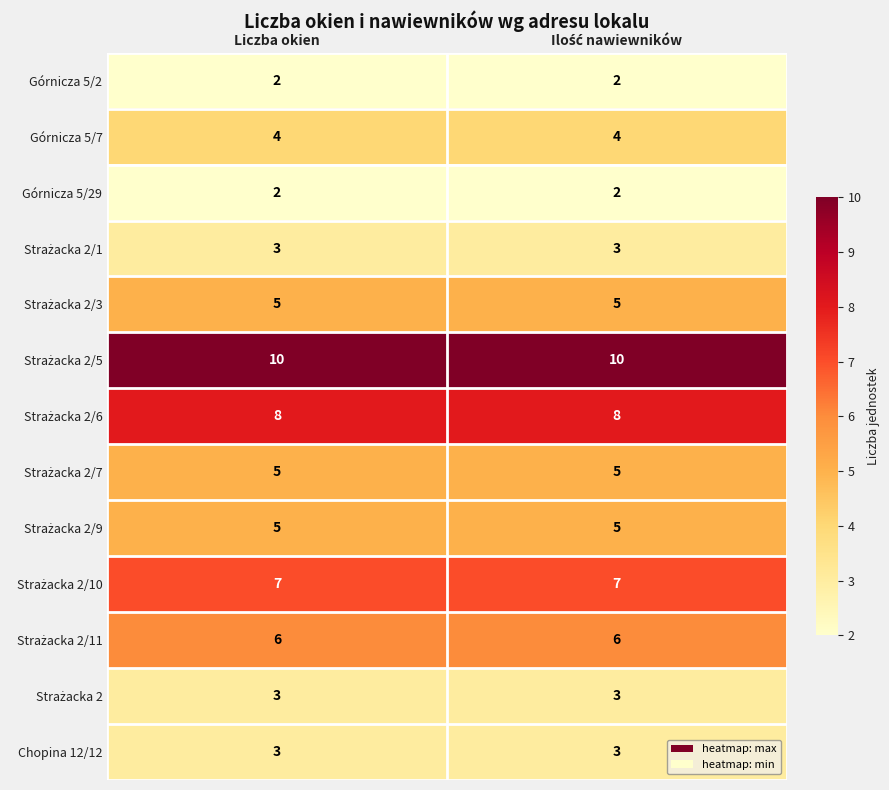

What is the difference between the highest and lowest values at Liczba okien?

8